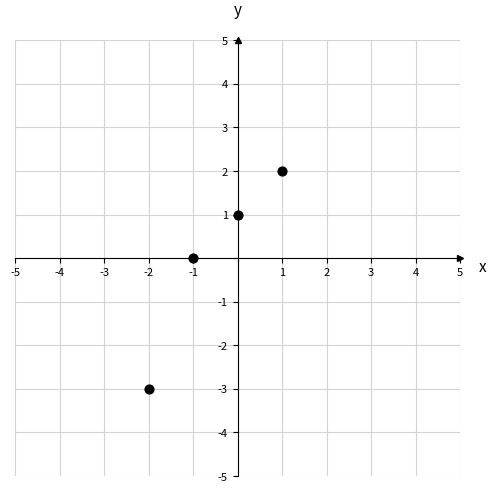

What is the range of Y values (max minus min)?

5